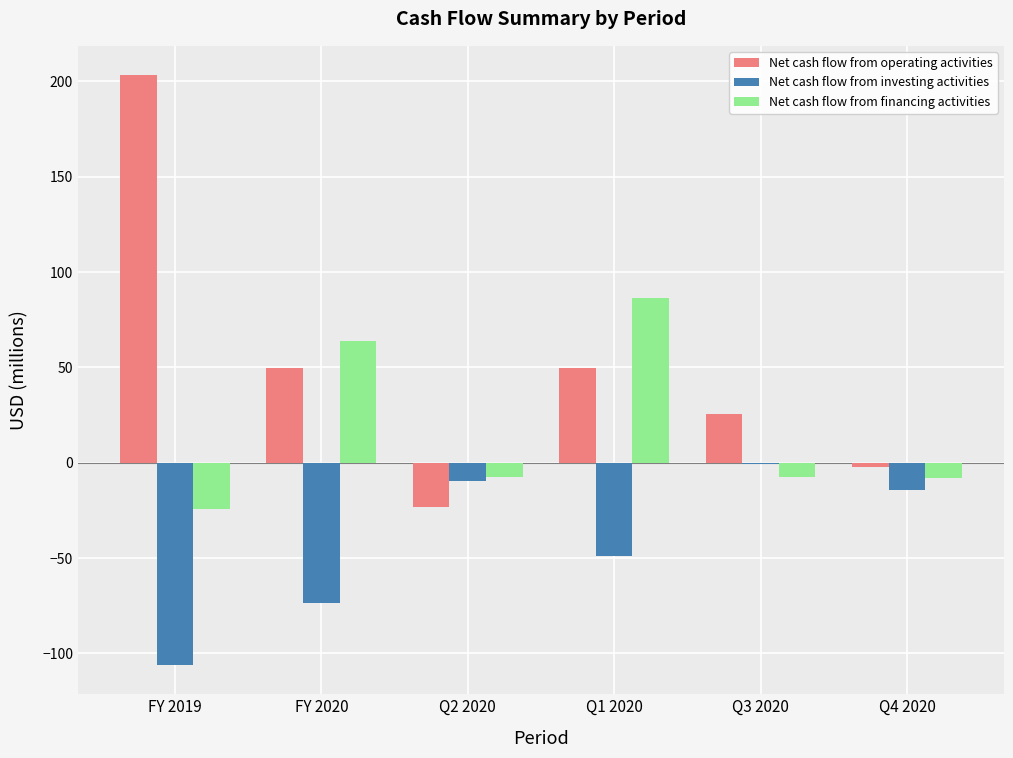

What is the average value of the Net cash flow from investing activities series?

-42.2